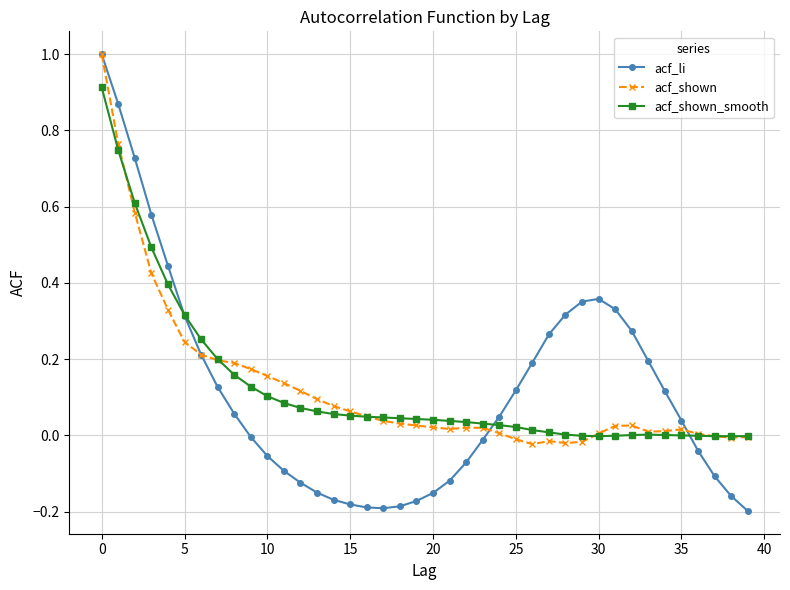

What is the greatest value displayed?

1.0